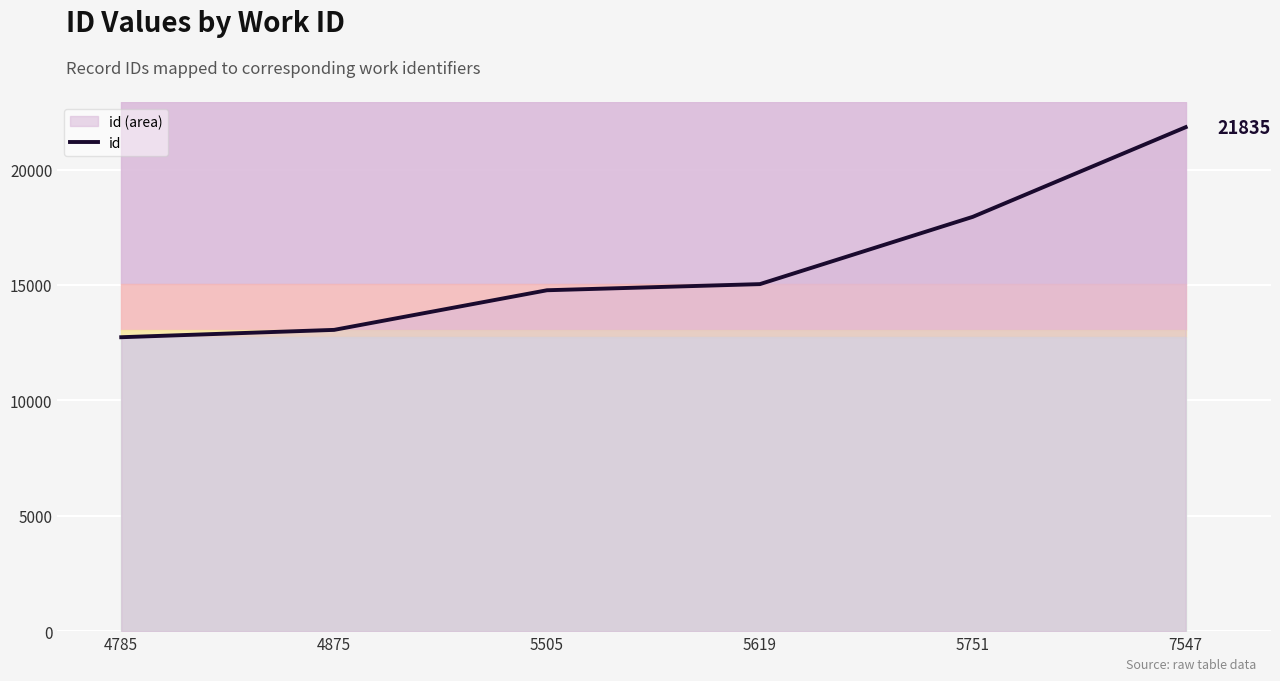

Reading left to right, list all the values displayed in this chart.

4785=12735	4875=13053	5505=14770	5619=15036	5751=17951	7547=21835